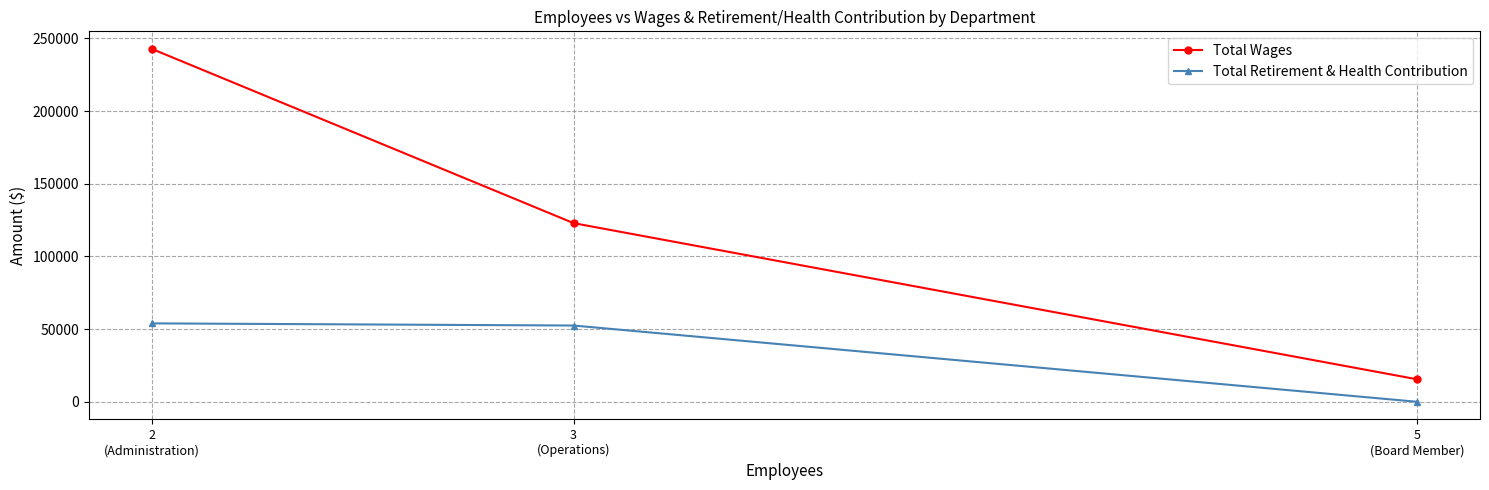

Which category has the lowest value in the Total Retirement & Health Contribution series?

5
(Board Member)